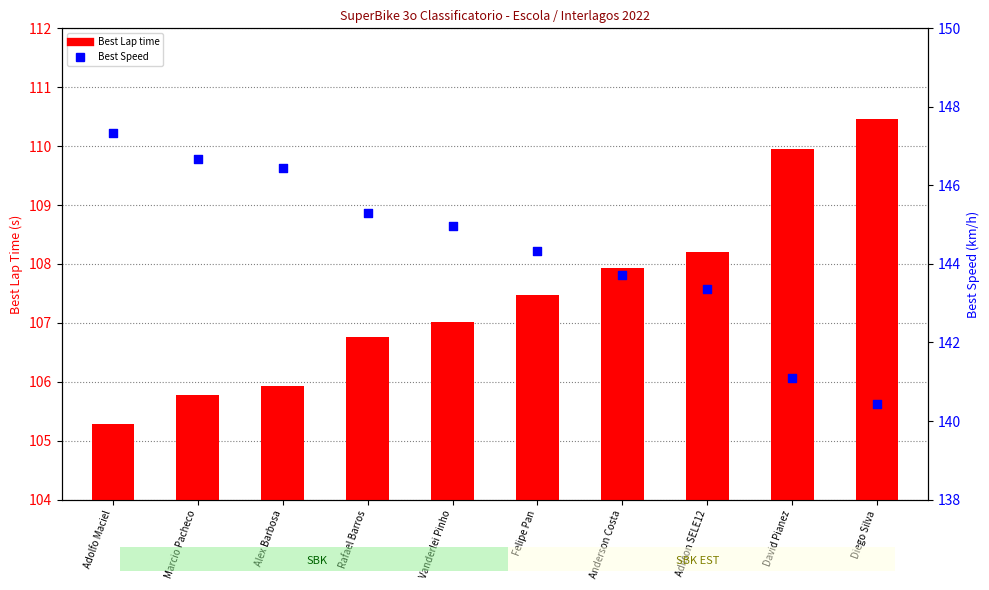

Which series contains the lowest Y value?

Best Lap time